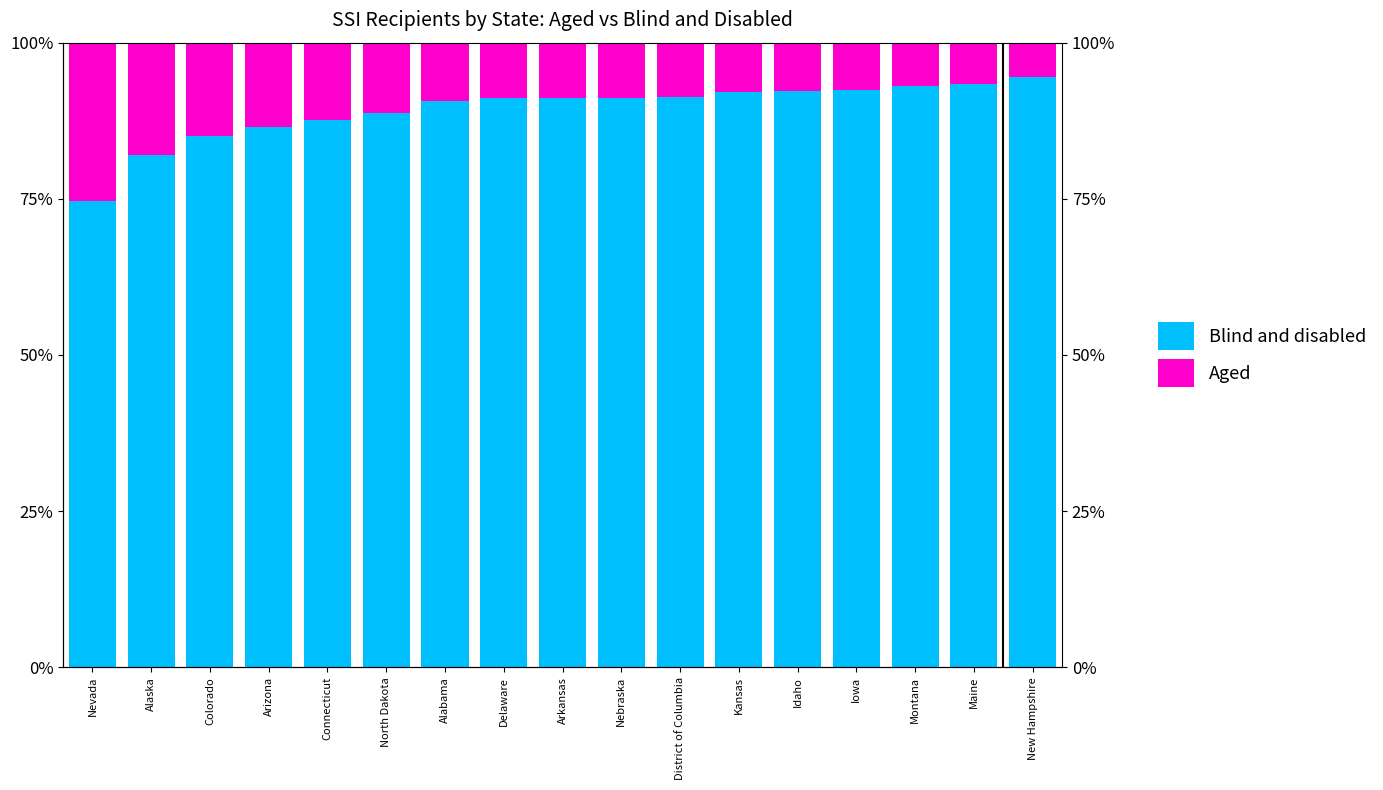

True or false: Aged has a value of 1.4 at New Hampshire.

False